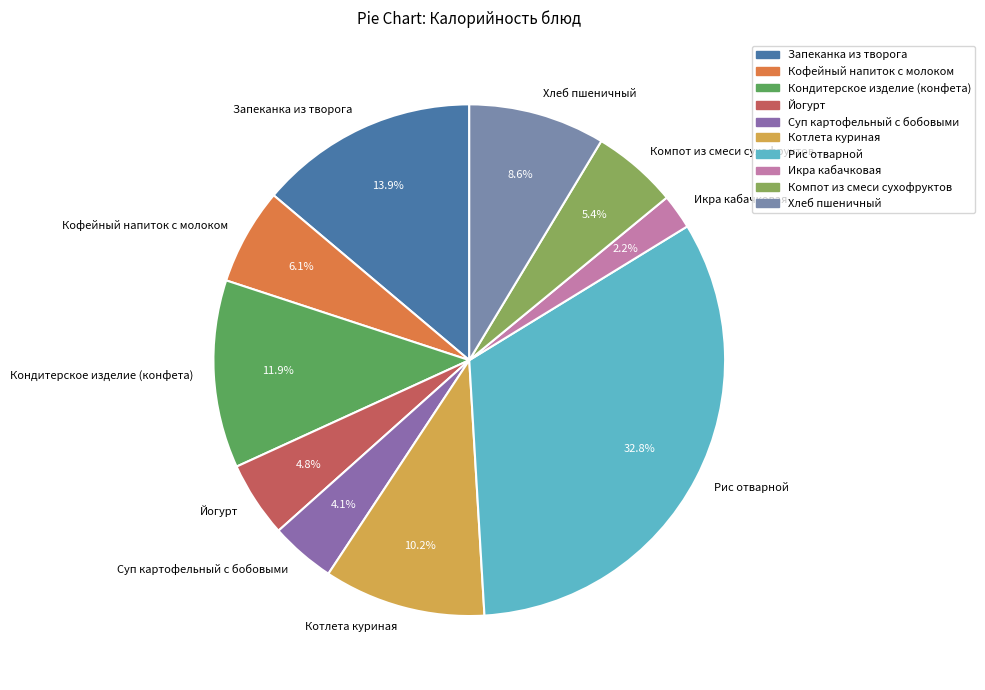

Between Рис отварной and Котлета куриная, which is larger?

Рис отварной